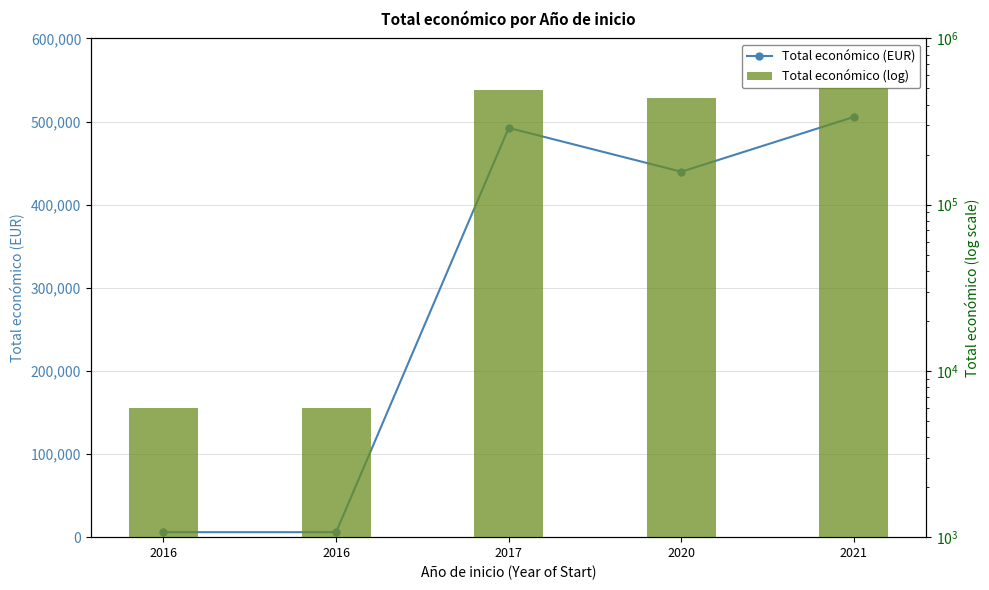

What is the sum of all Total económico (log) values?

1449456